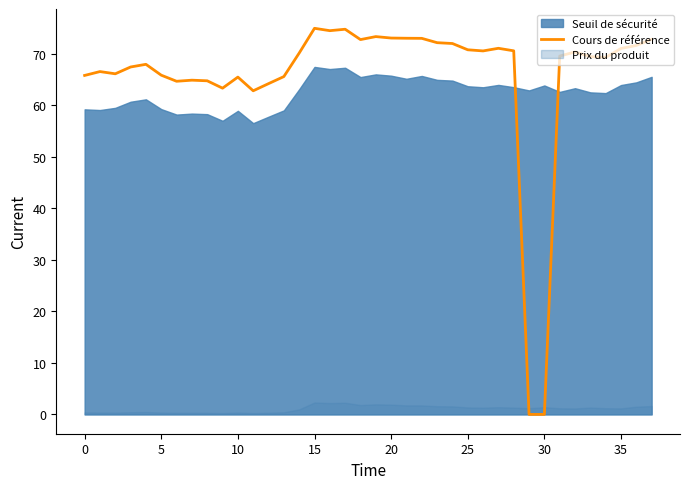

The value of Cours de référence at 0 is 65.8. True or false?

True